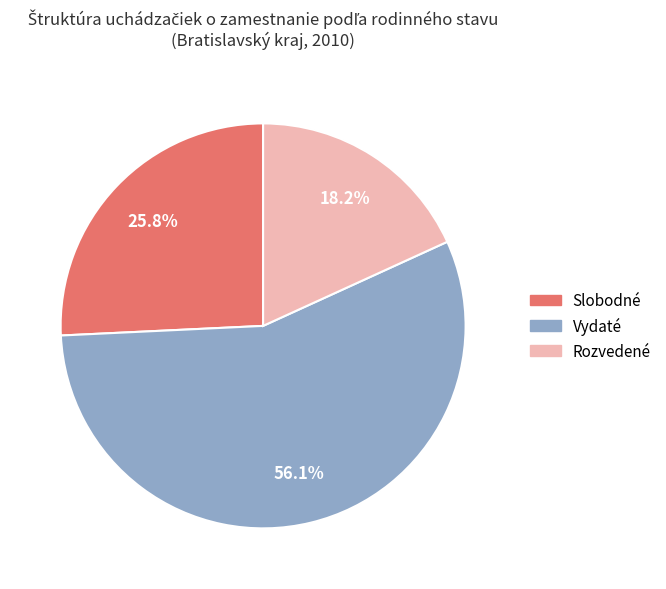

Rank the categories by value from lowest to highest.

Rozvedené, Slobodné, Vydaté